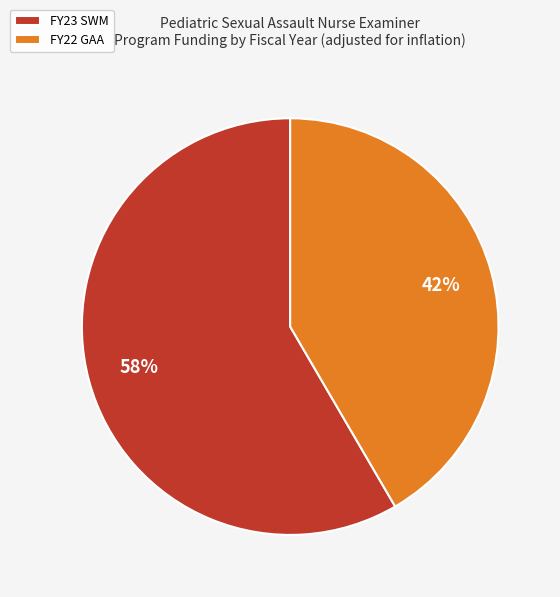

What is the majority slice?

FY23 SWM